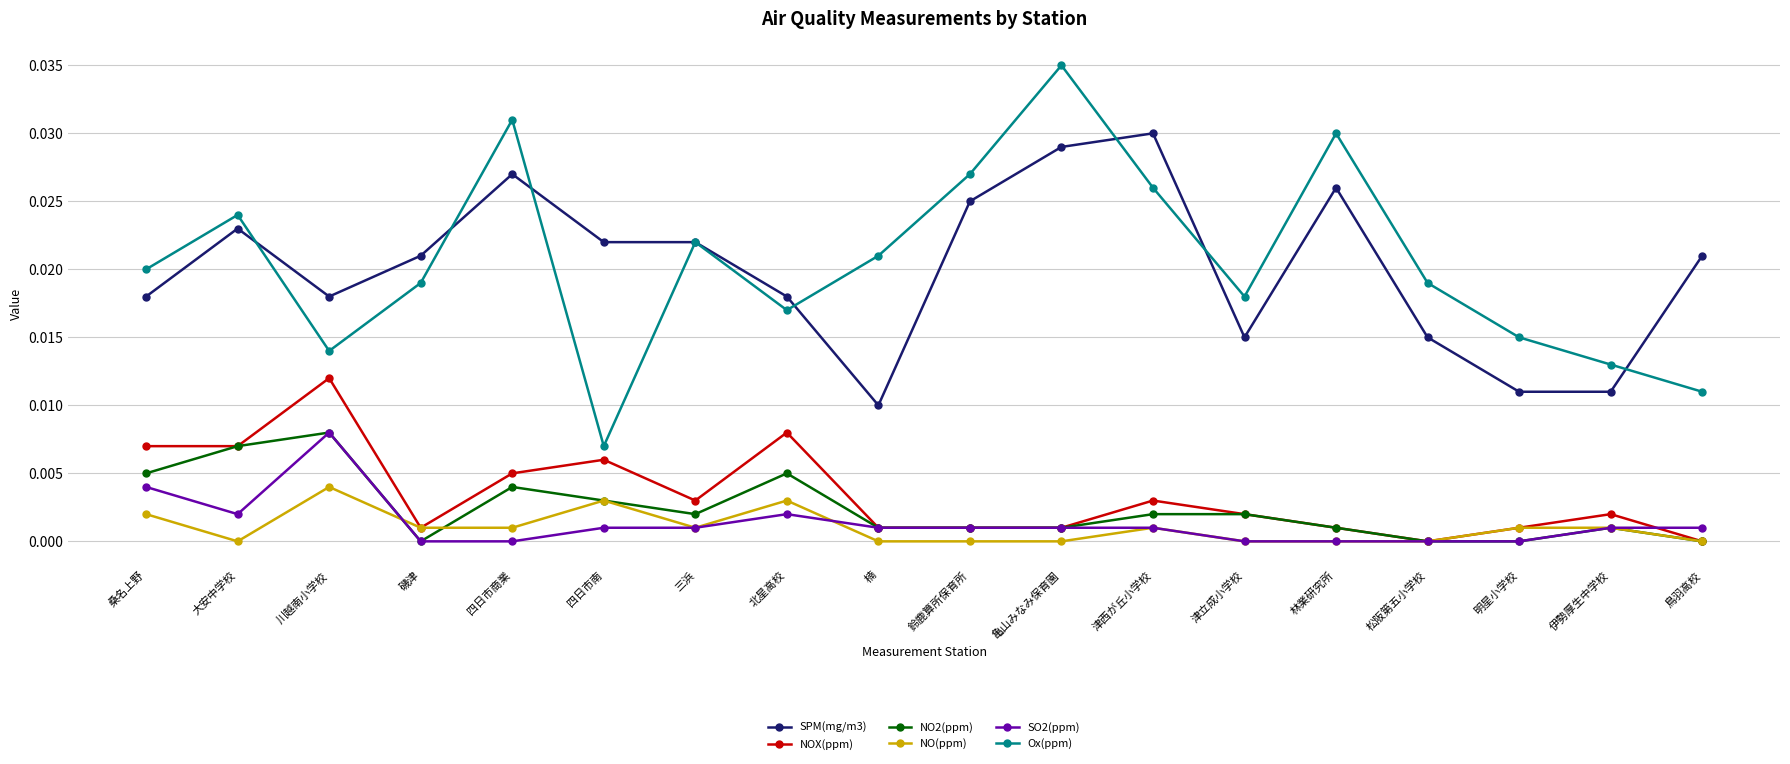

Does the chart display data point markers on the line(s)?

Yes